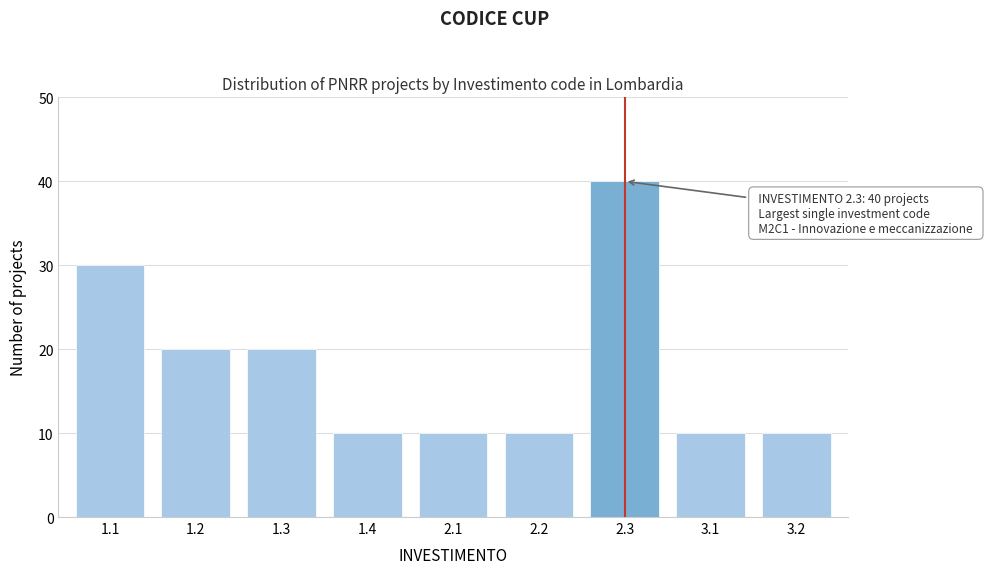

Reading left to right, list all the values displayed in this chart.

30	20	20	10	10	10	40	10	10